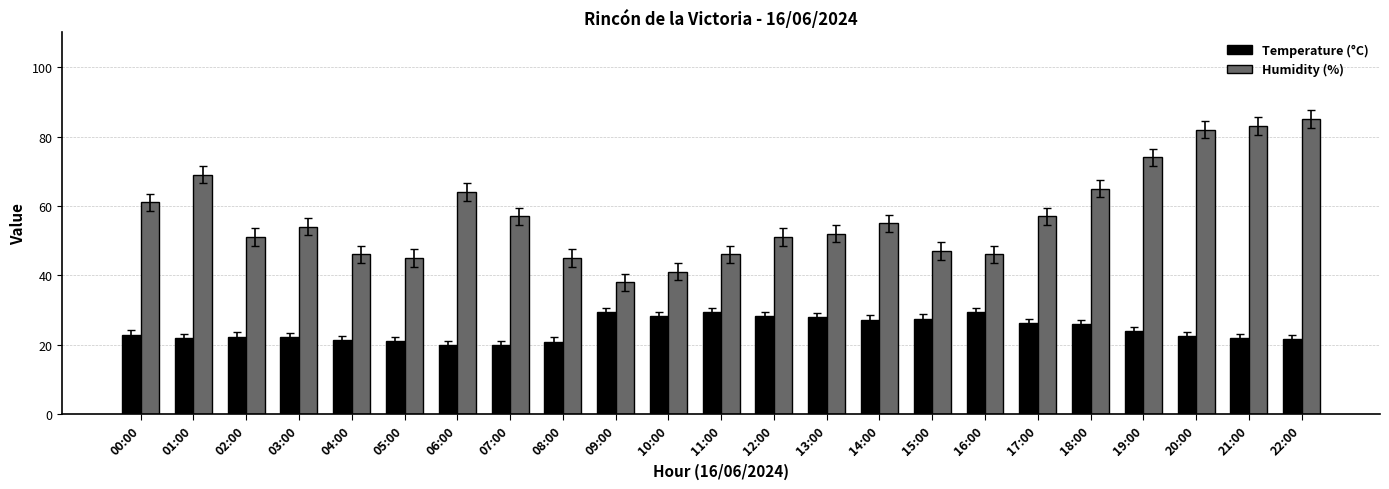

What is the difference between the Humidity (%) values at 06:00 and 05:00?

19.0